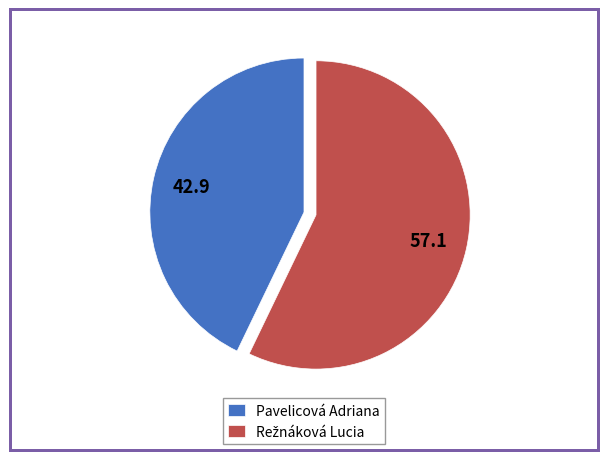

Is Pavelicová Adriana the majority of the pie?

No